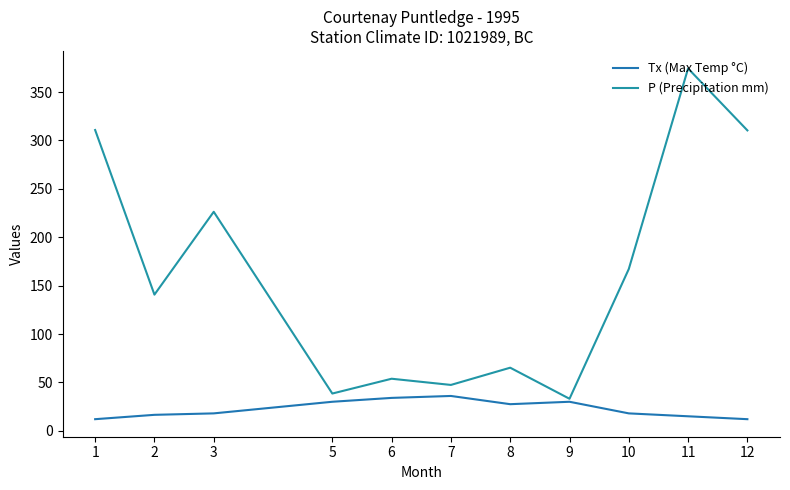

What is the difference between the maximum and minimum values in the P (Precipitation mm) series?

341.3